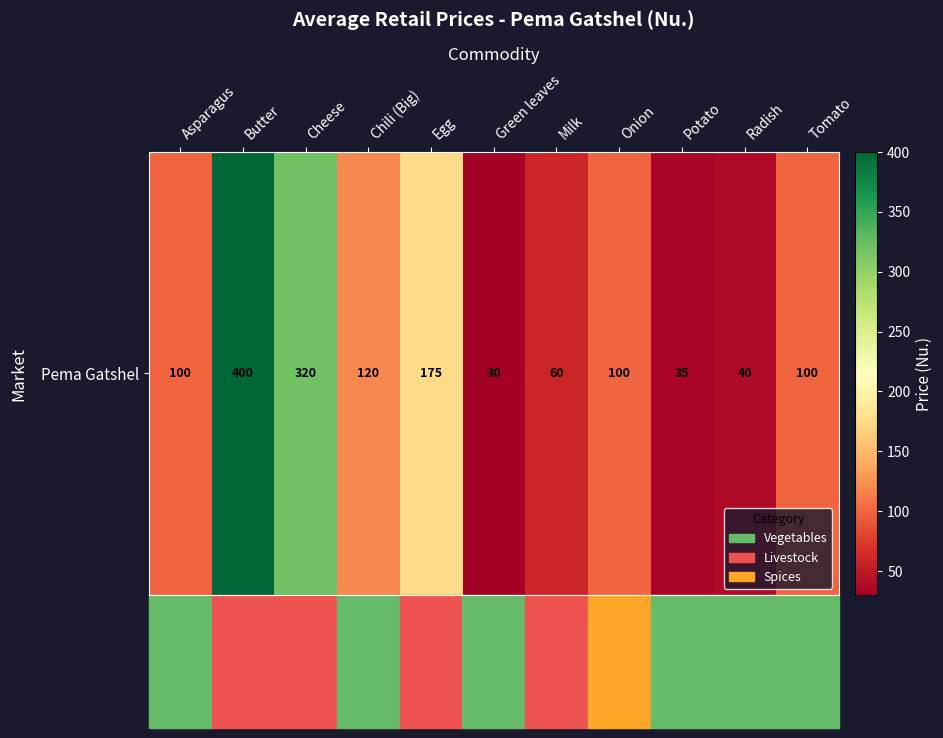

Which category has the highest value across all series?

Butter